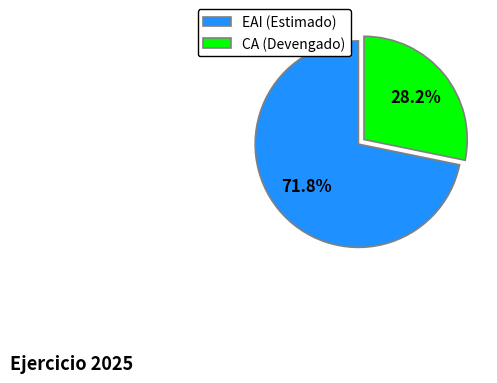

What is the smallest slice in the pie chart?

CA (Devengado)